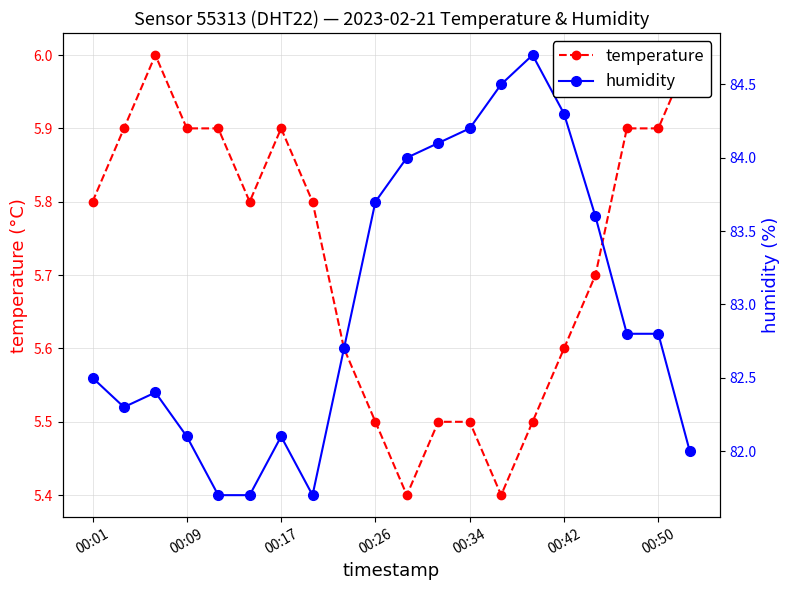

How many lines are shown in the chart?

2